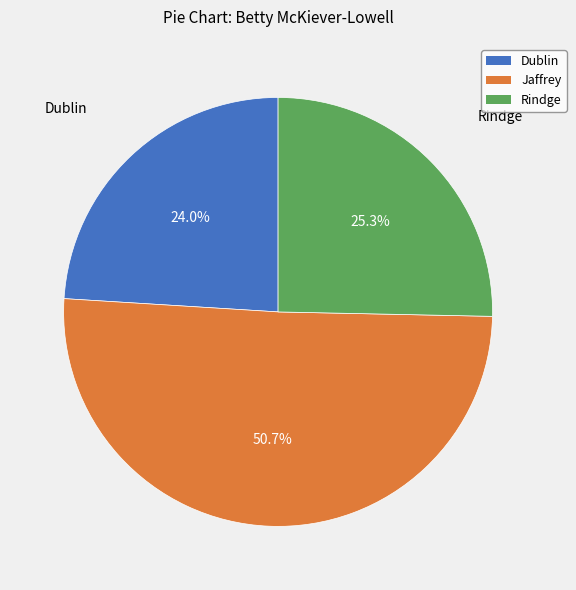

To the nearest percent, what is the difference between the Dublin and Jaffrey slice percentages?

27%